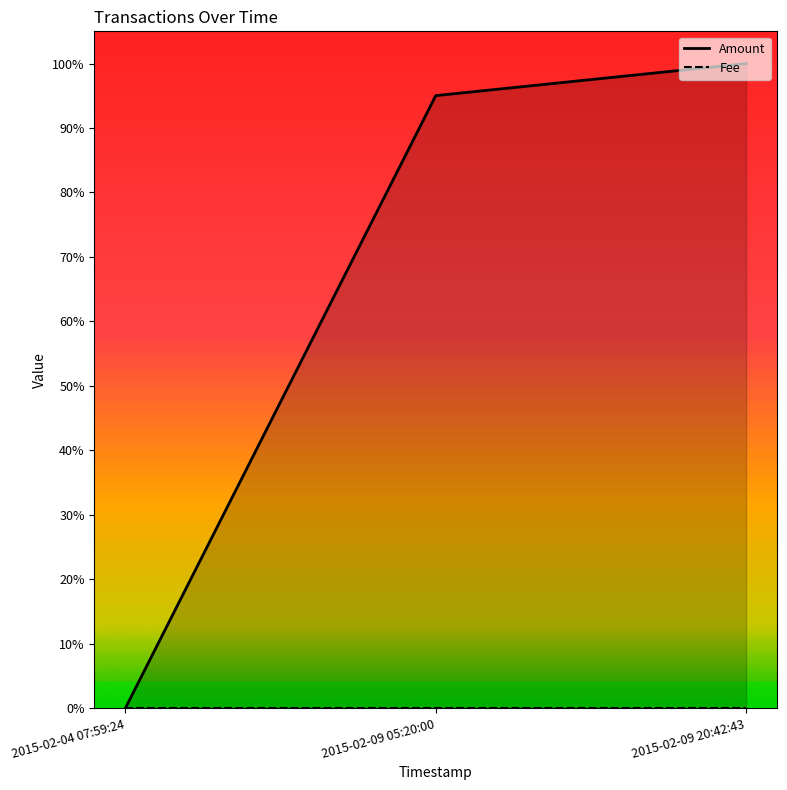

Reading left to right, transcribe all the data shown in this chart.

0.0	1.0	1.0